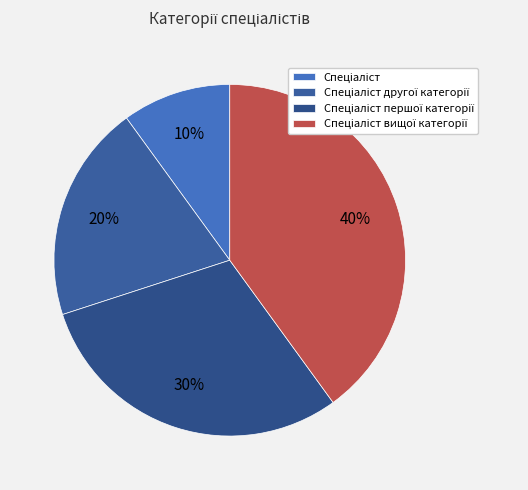

To the nearest percent, what is the combined percentage of Спеціаліст вищої категорії and Спеціаліст другої категорії?

60%